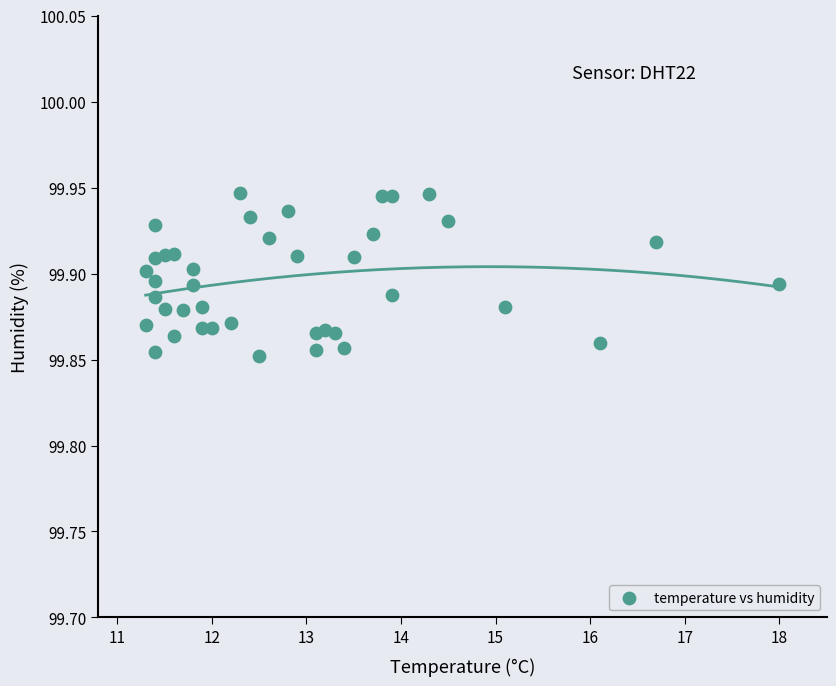

What is the range of X values (max minus min)?

6.7